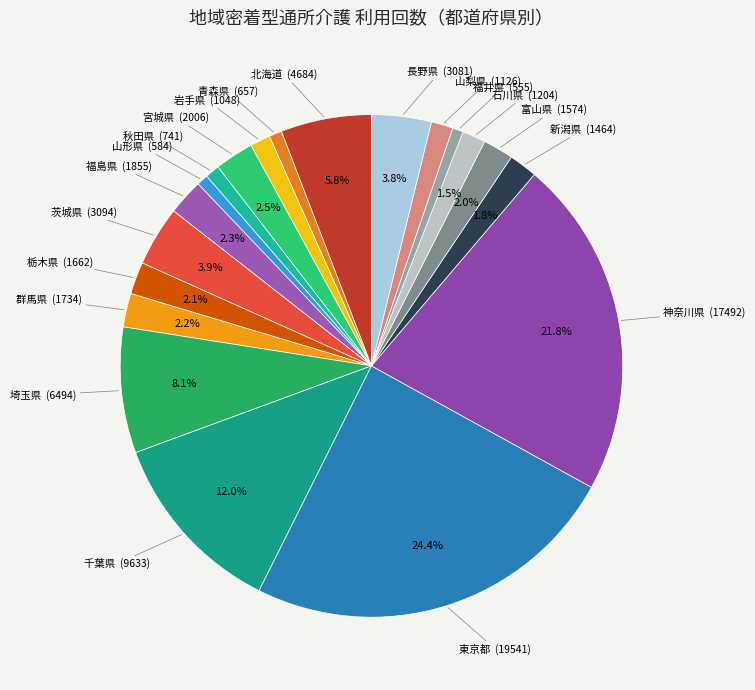

Is 山形県 the majority of the pie?

No